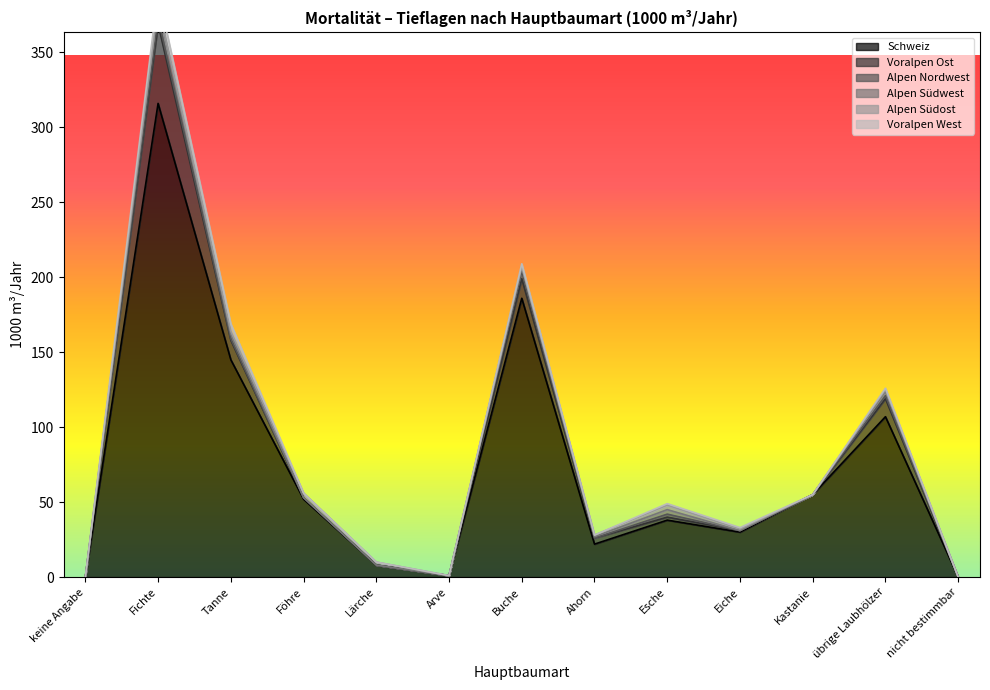

The Schweiz series shows 29 at übrige Laubhölzer. True or false?

False